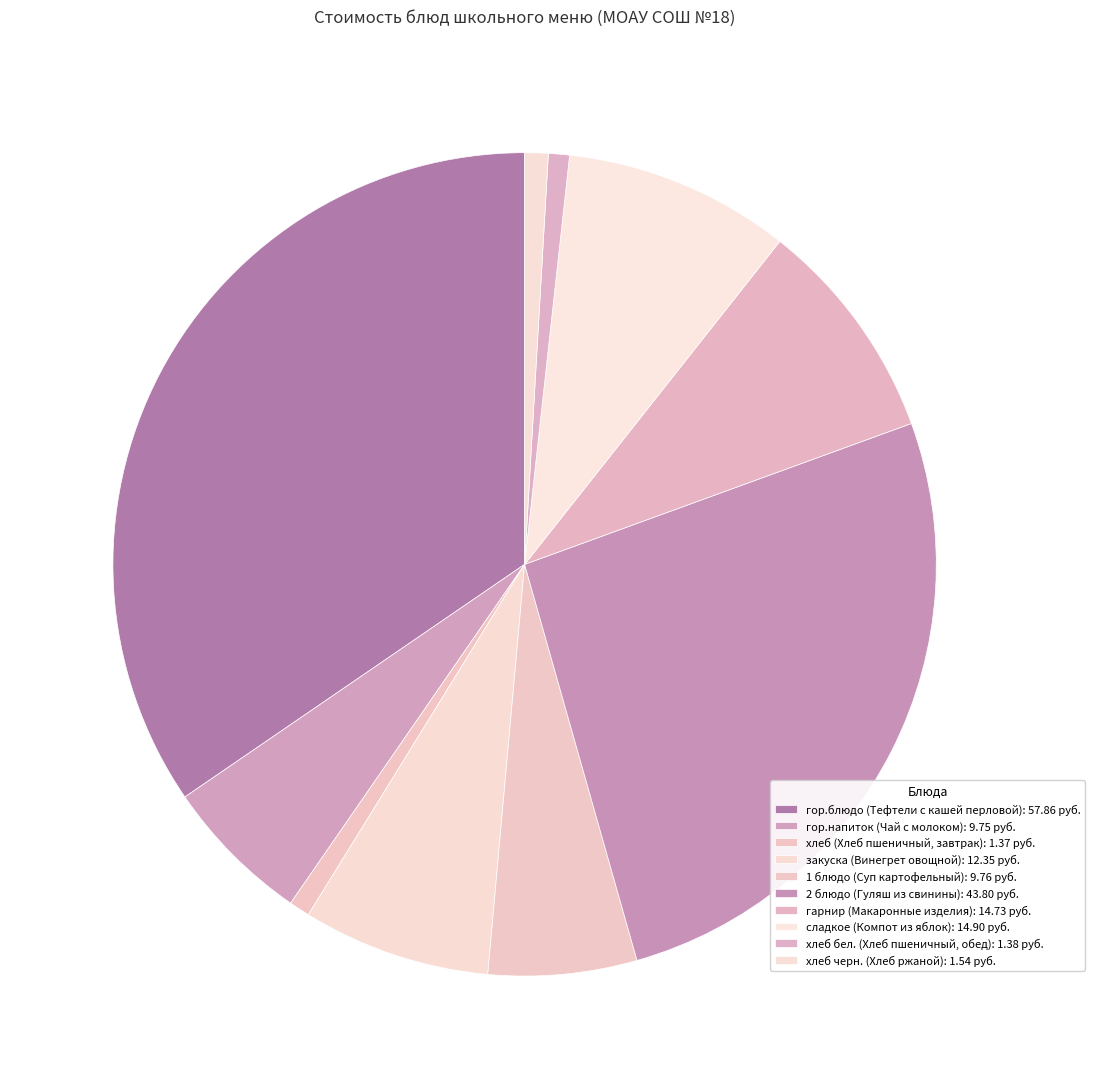

How many slices are in this pie chart?

10